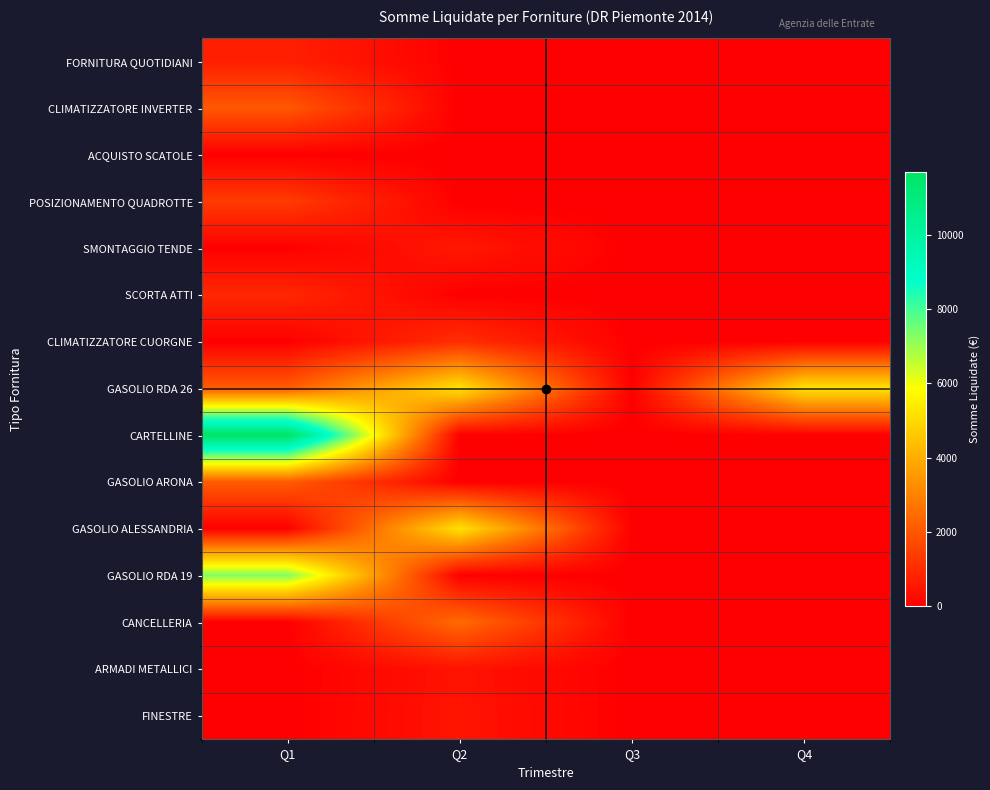

At which category is the sum across all series the highest?

Q1